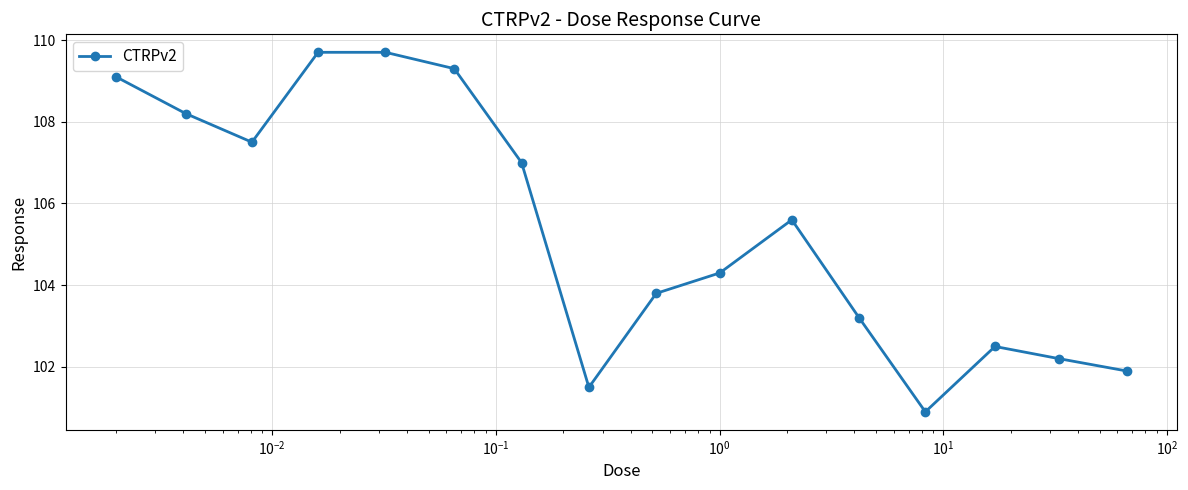

How many series are shown in this chart?

1